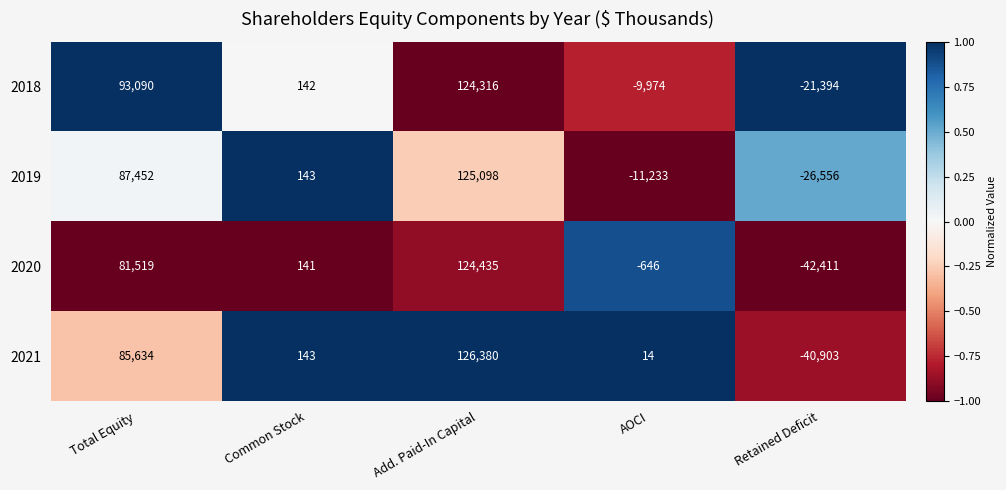

At which label does 2019 first exceed 143?

Total Equity